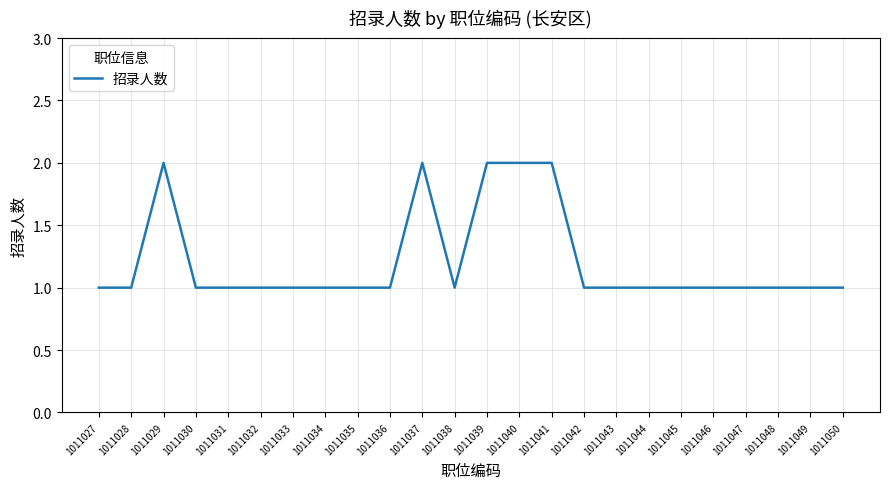

What value does the data have at 1011047?

1